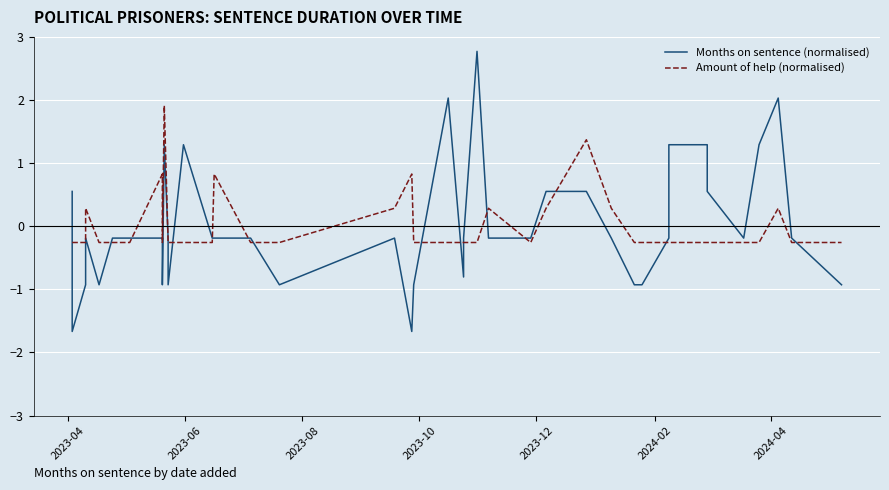

At how many categories does at least one series exceed 1?

9